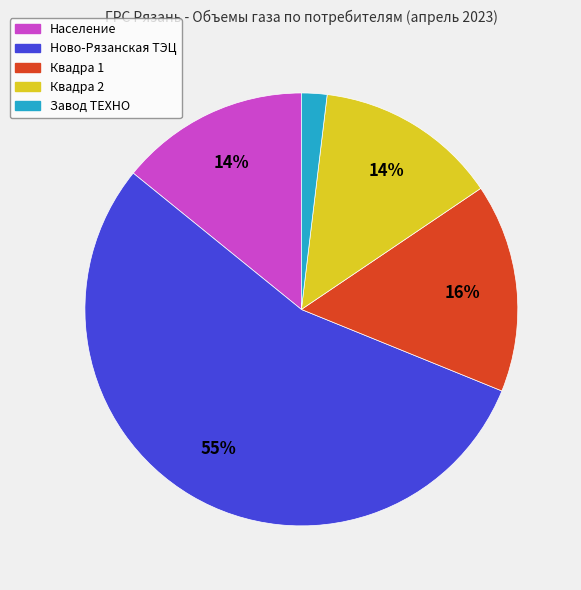

True or false: Квадра 2 accounts for 14% of the total.

True